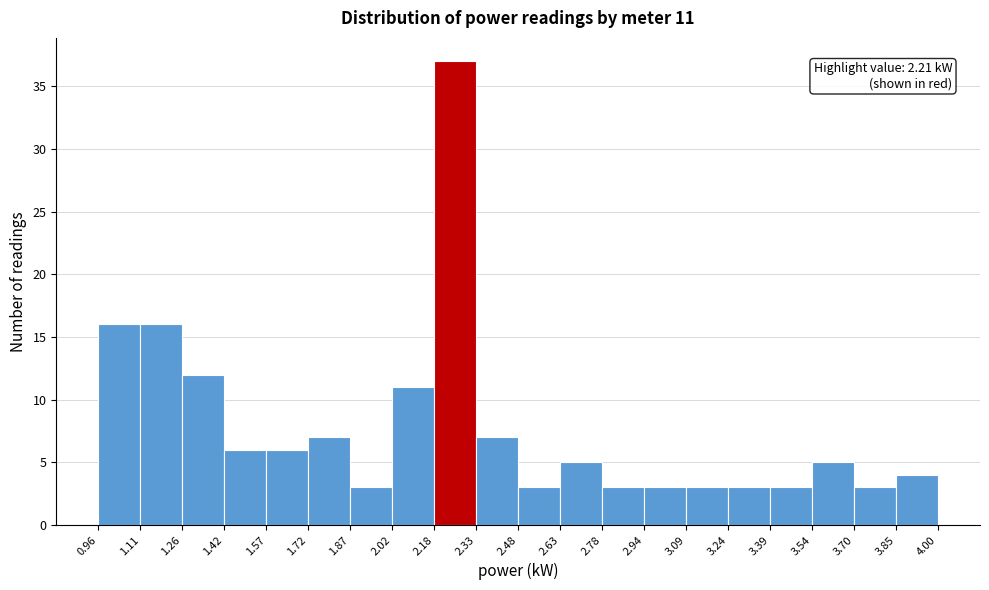

Over which range of the x-axis is the bar tallest?

2.18 to 2.33